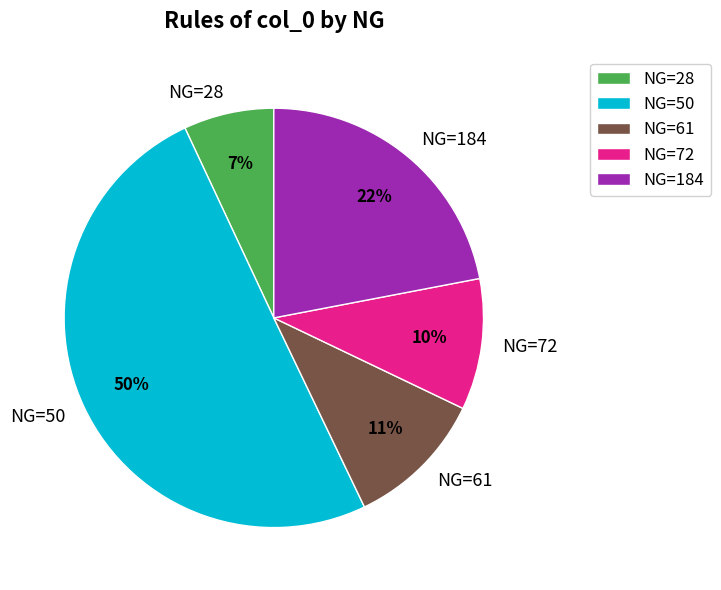

Do NG=50 and NG=184 together represent more than half of the pie?

Yes